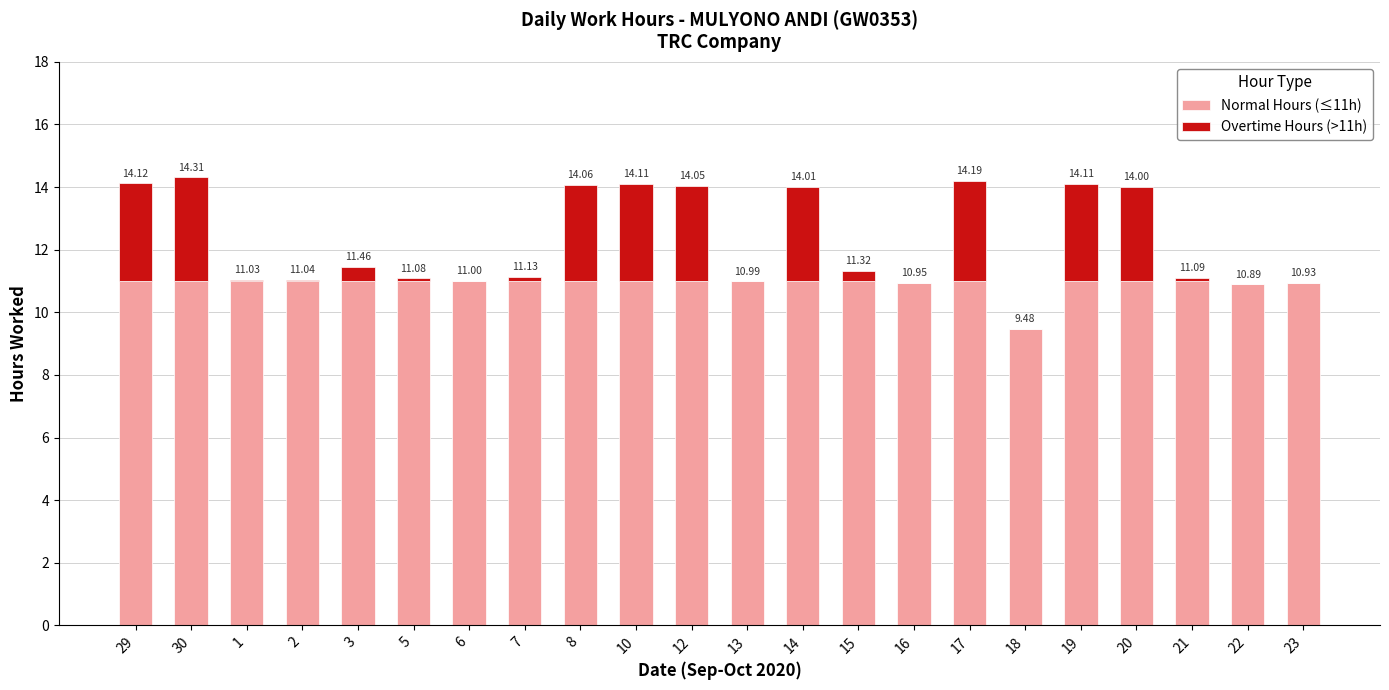

Which series has the widest spread of values?

Overtime Hours (>11h)